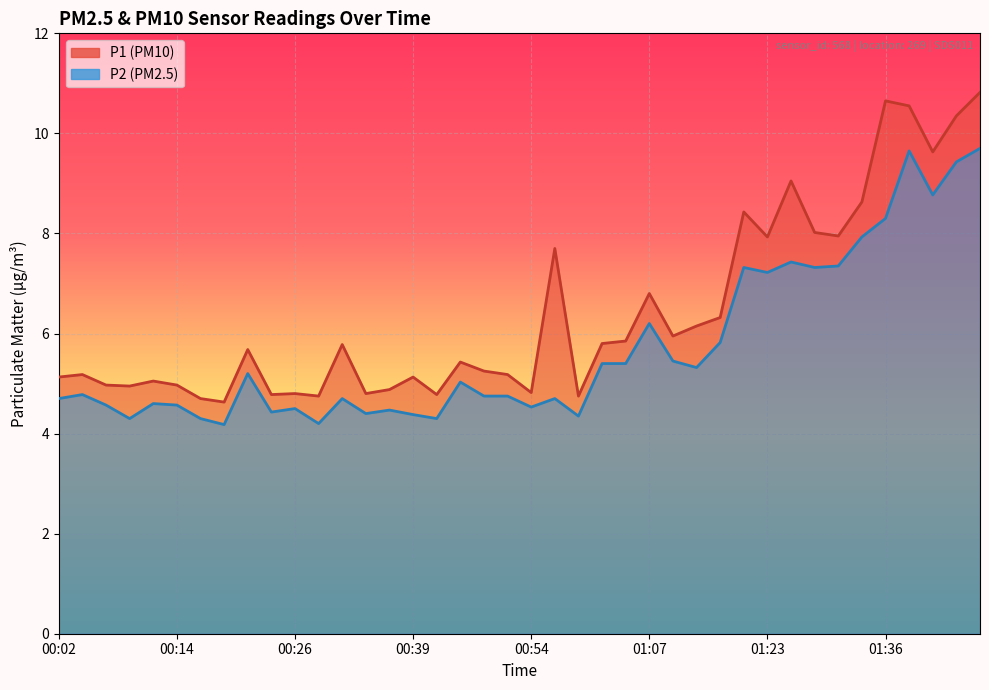

What are all the series names shown in the legend?

P1, P2